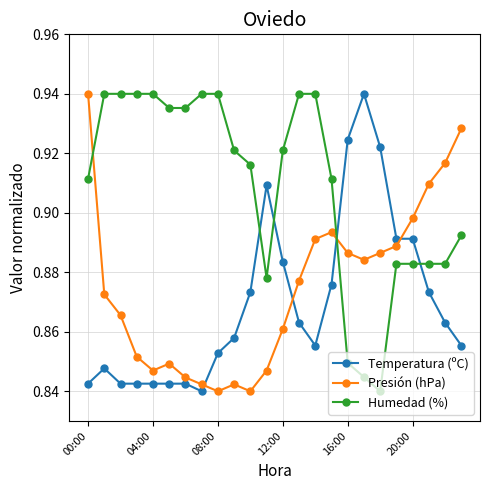

What is the sum of all Humedad (%) values?

21.8